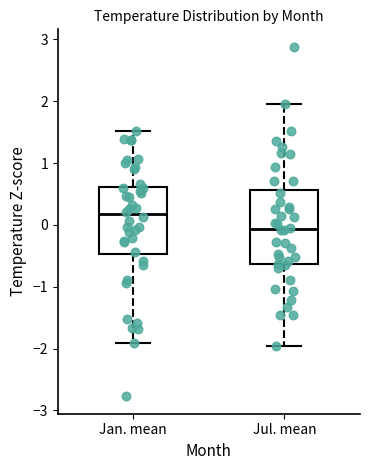

Comparing the boxes themselves (not the whiskers), which one is the tallest?

Jul. mean